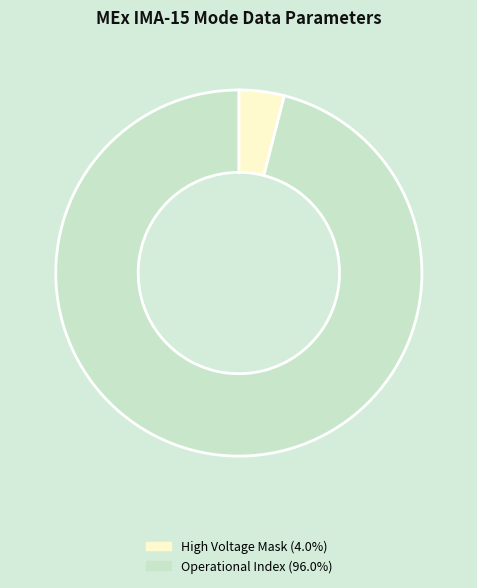

Does any single category account for the majority?

Yes